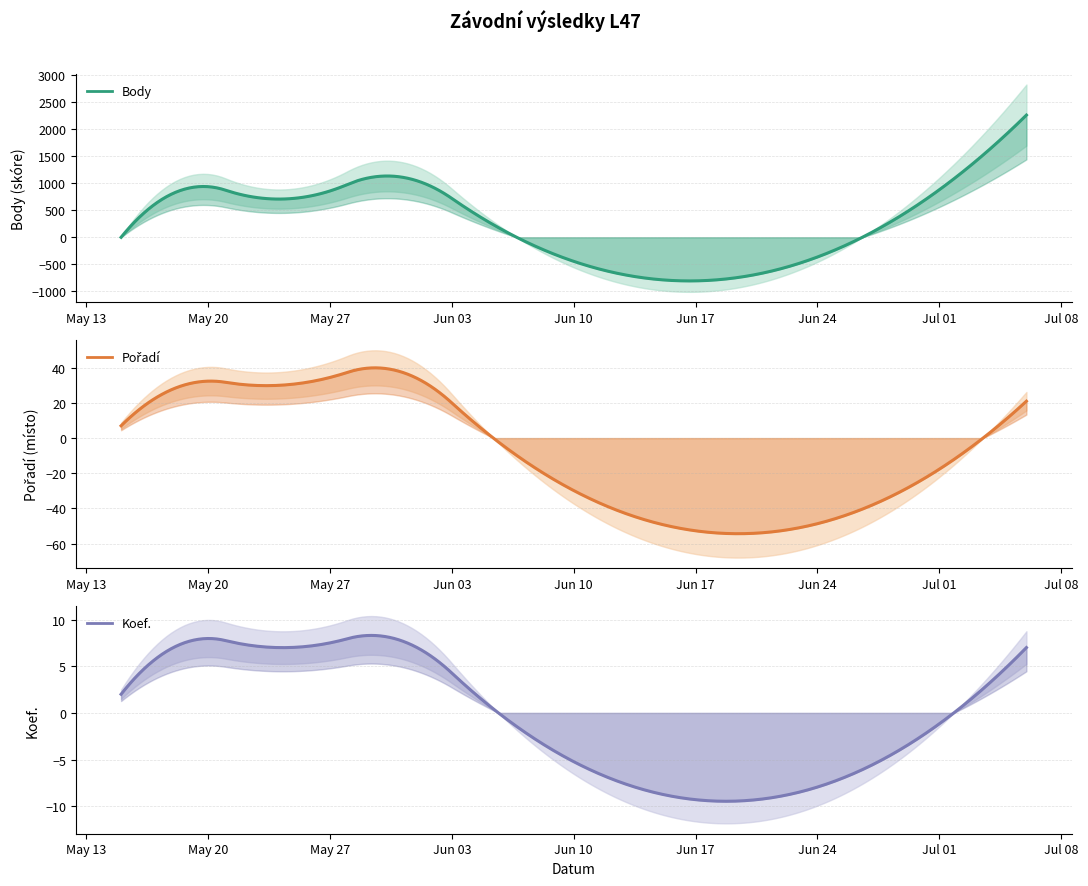

What is the total value across all series at 2024-07-06?

2288